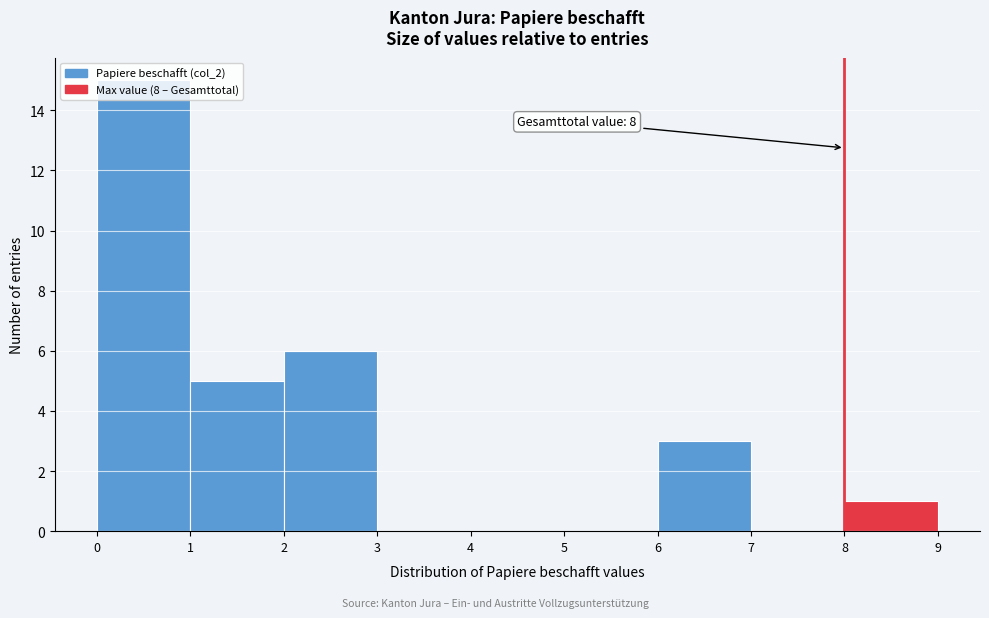

Over which range of the x-axis is the bar tallest?

0 to 1